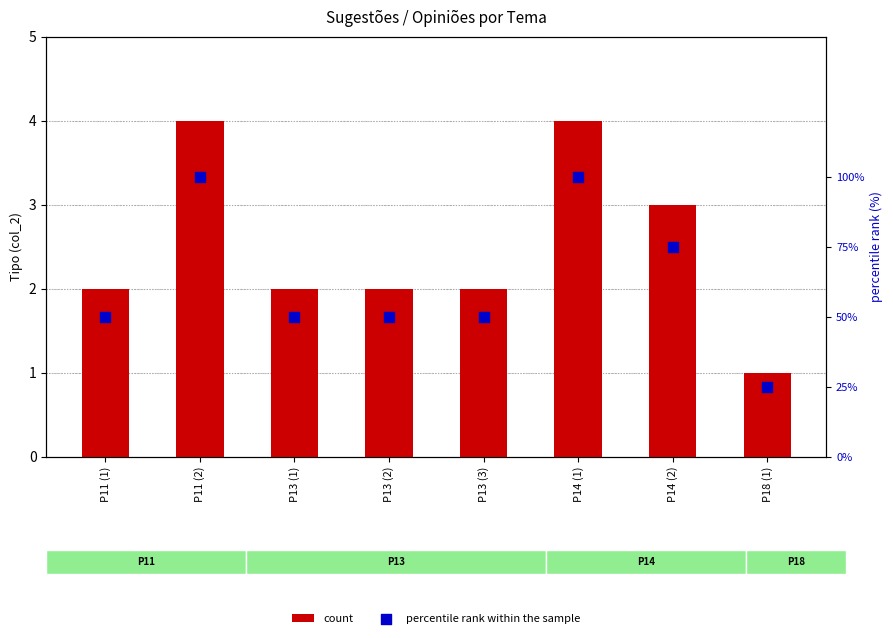

At how many categories does at least one series exceed 71?

3